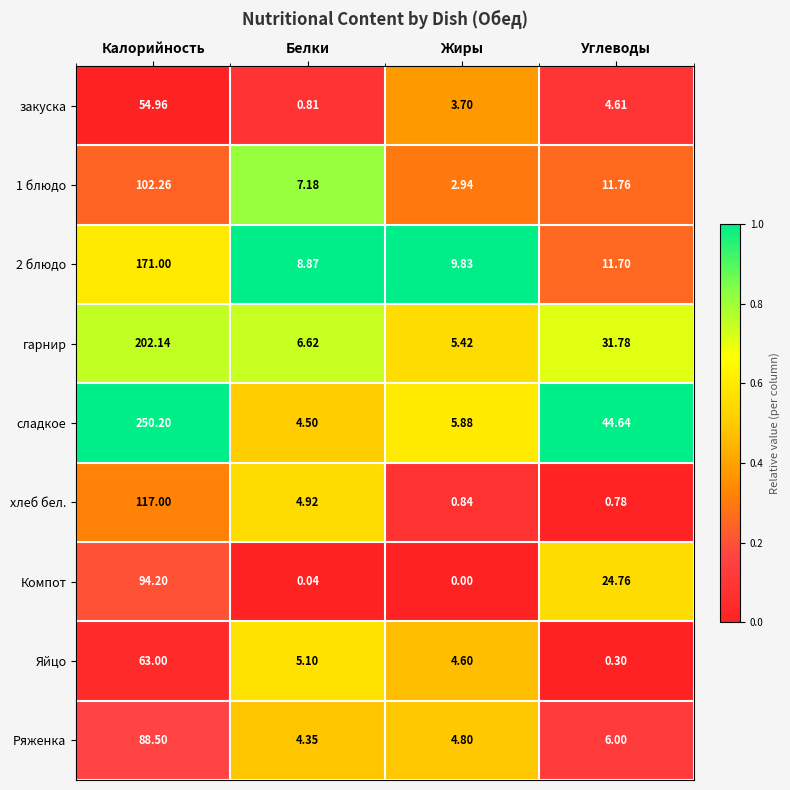

Which series changed the most between Жиры and Углеводы?

сладкое